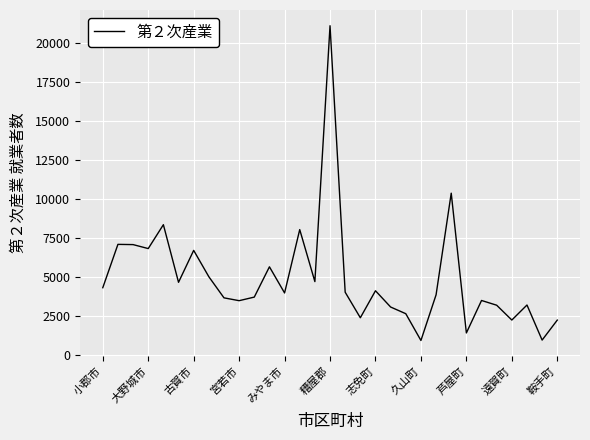

What is the greatest value displayed?

21136